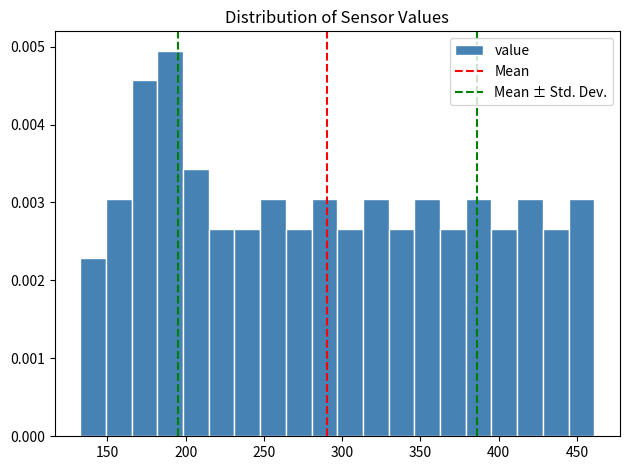

Read against the x-axis, roughly where is the centre of the tallest bar?

190